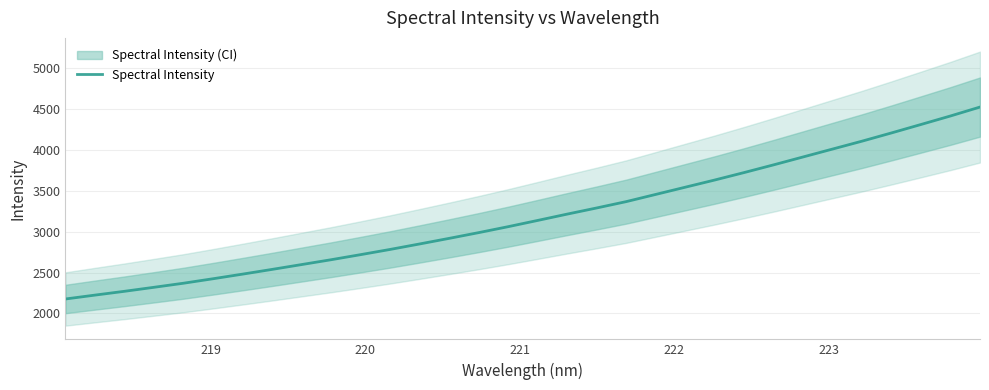

What is the minimum value for Spectral Intensity?

2176.8